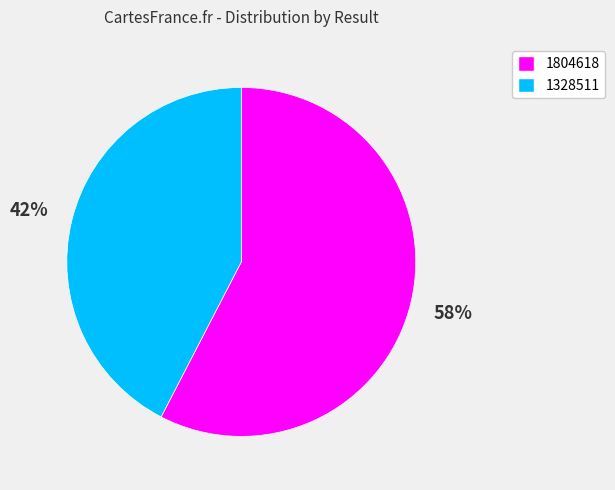

To the nearest percent, what is the average slice percentage?

50%